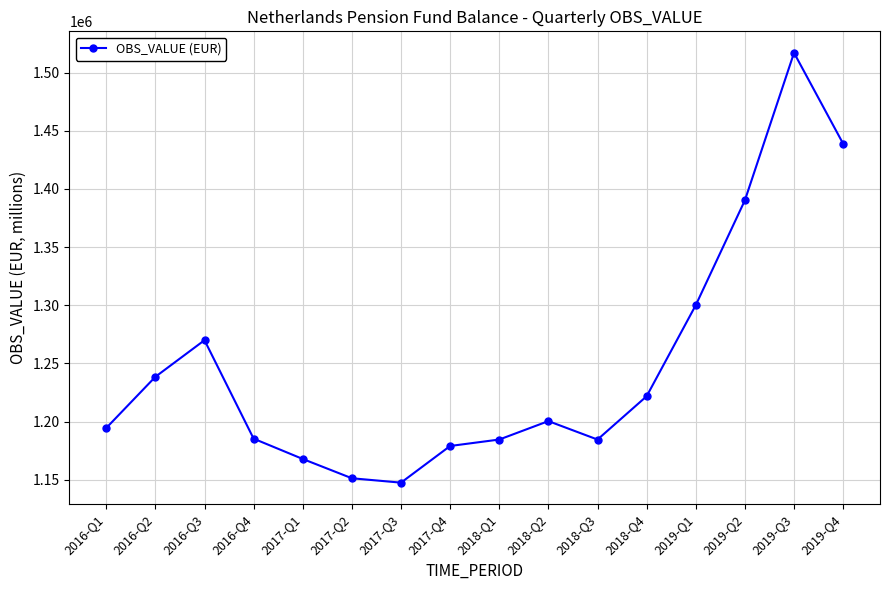

Does the chart display data point markers on the line(s)?

Yes